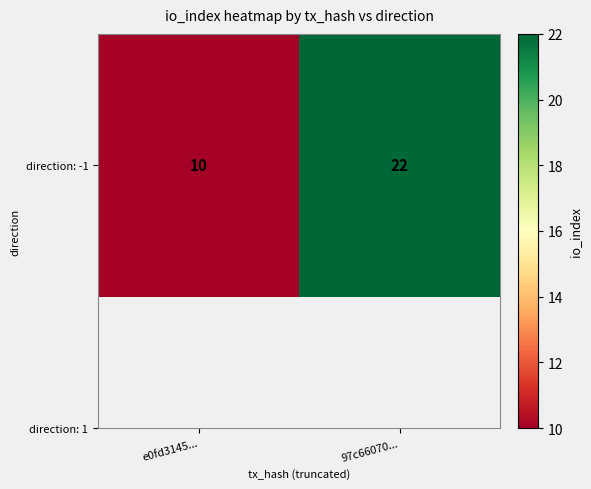

At which category does the chart reach its peak across all series?

97c66070...